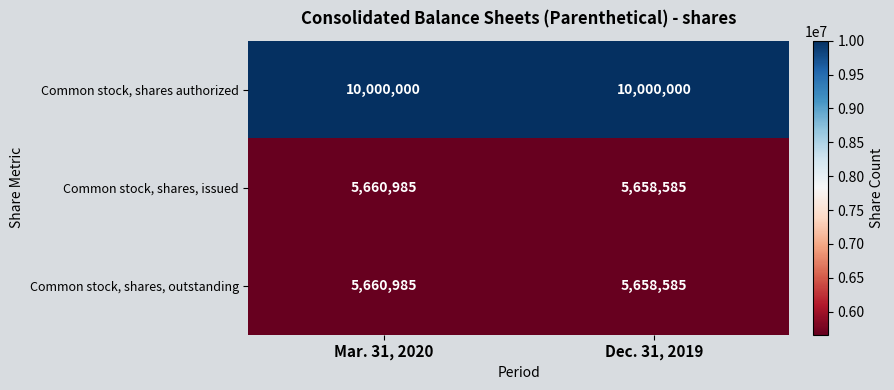

What is the total value across all series at Dec. 31, 2019?

21317170